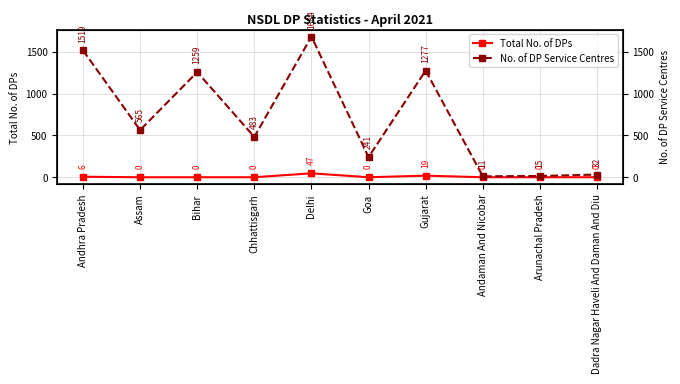

At which category is the sum across all series the highest?

Delhi